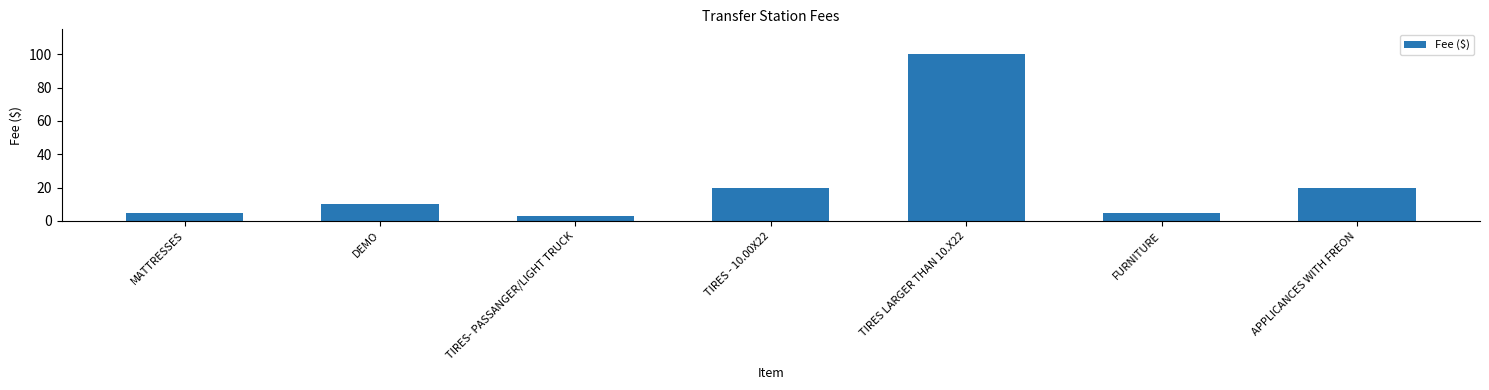

Does the chart contain stacked bars?

No